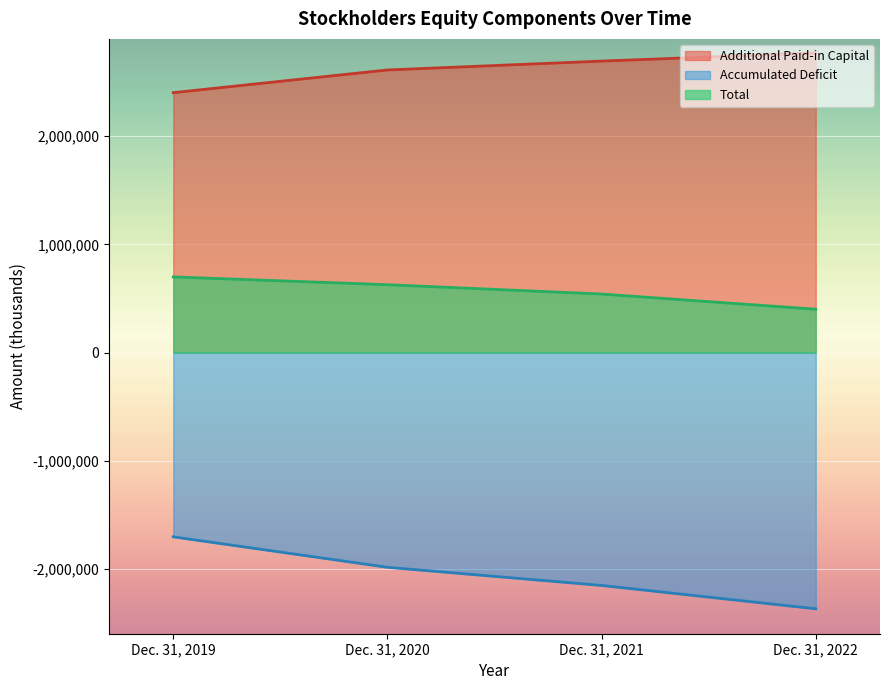

What is the difference between the maximum and second lowest values in the Accumulated Deficit series?

449454